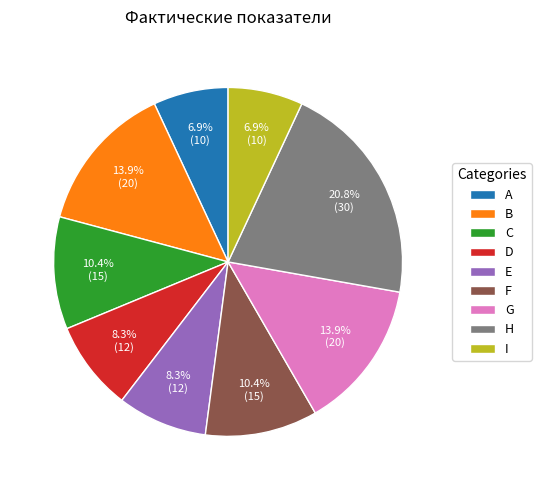

To the nearest percent, what percentage of the pie is C?

10%